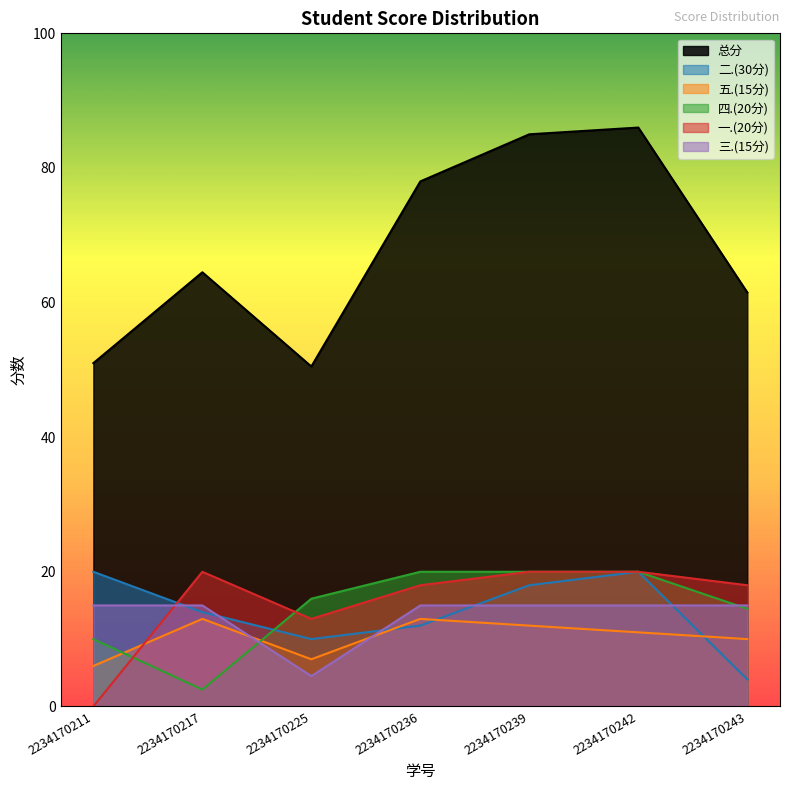

How many categories are shown in the chart?

7